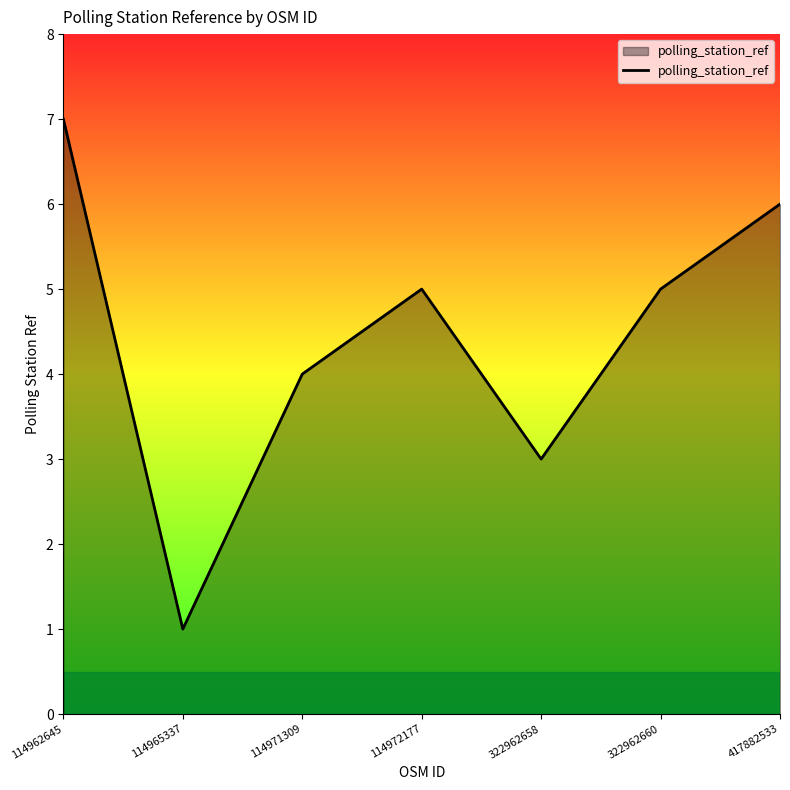

The chart shows a value of 1 at 322962660. True or false?

False